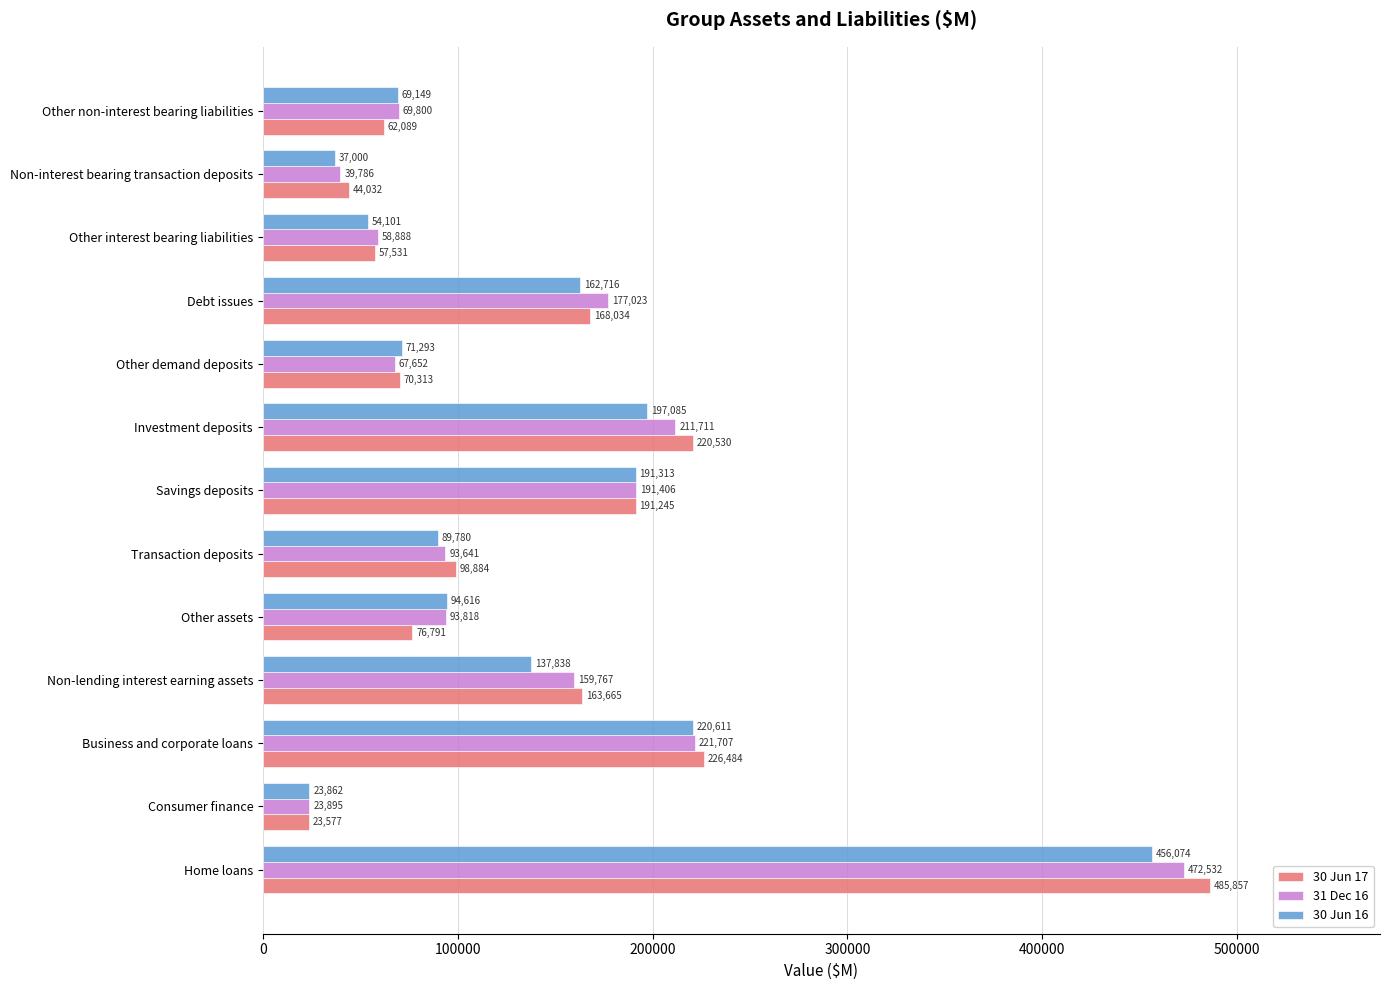

Which series changed the most between Transaction deposits and Savings deposits?

30 Jun 16